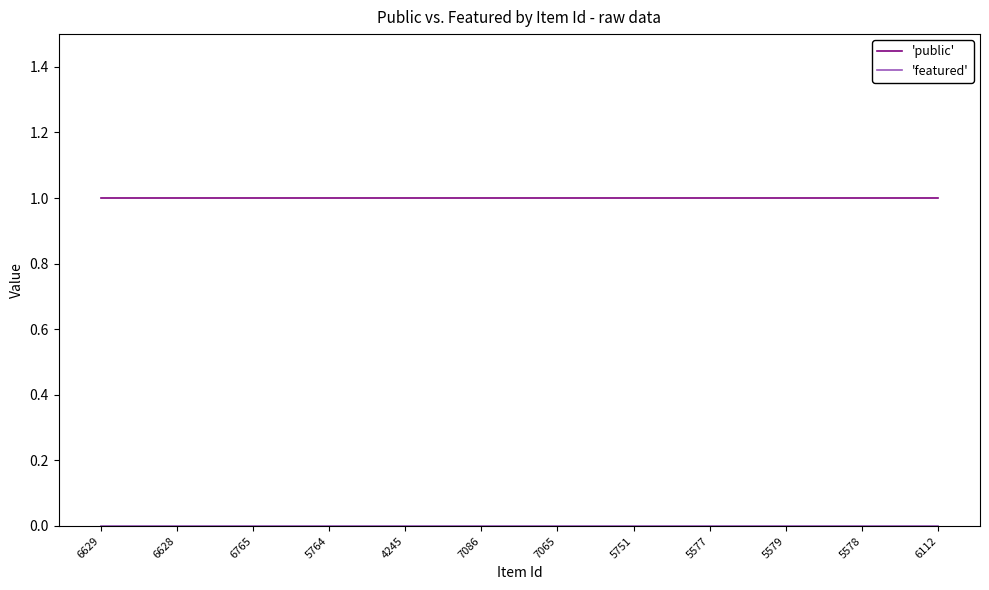

Is this an area chart (filled region under the line)?

No